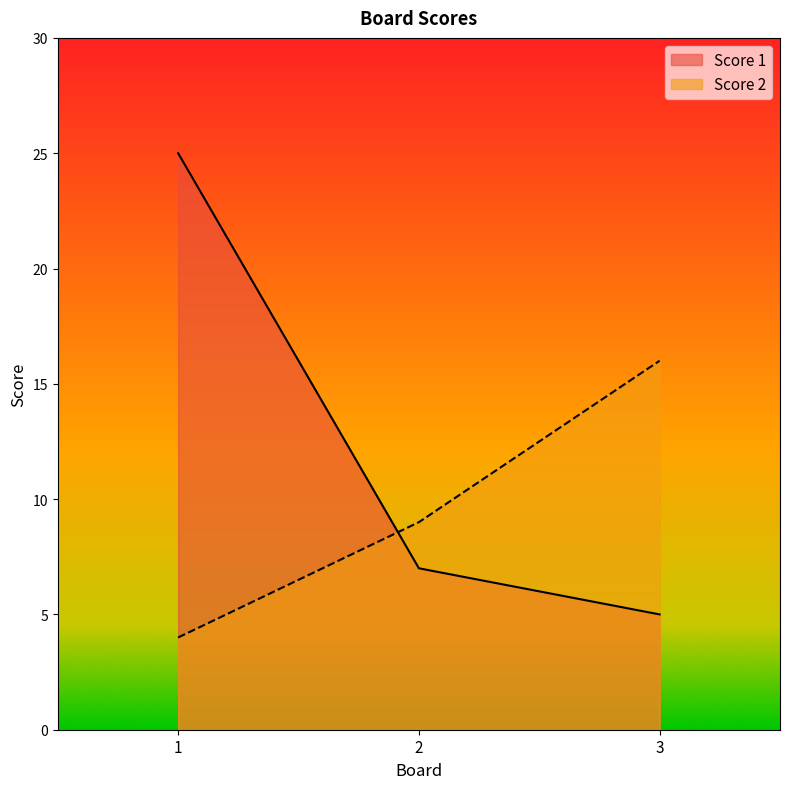

Rank the series at 3 from lowest to highest value.

Score 1, Score 2